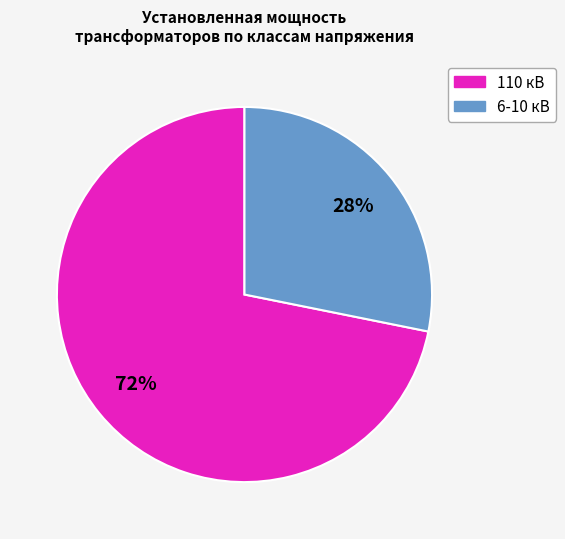

To the nearest percent, what is the difference between the largest and smallest slice percentages?

44%